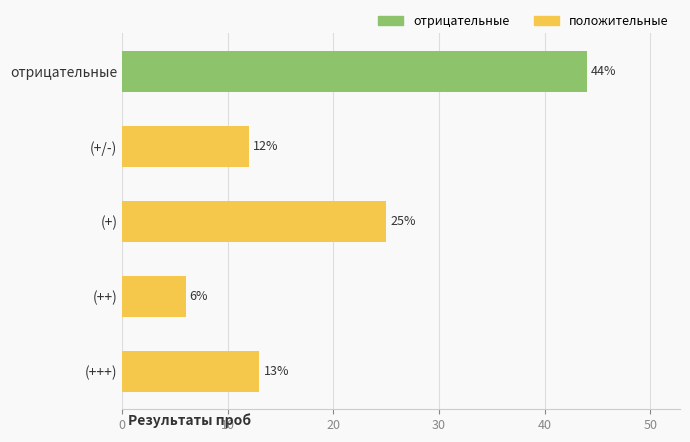

List the labels in order of value, smallest first.

(++), (+/-), (+++), (+), отрицательные